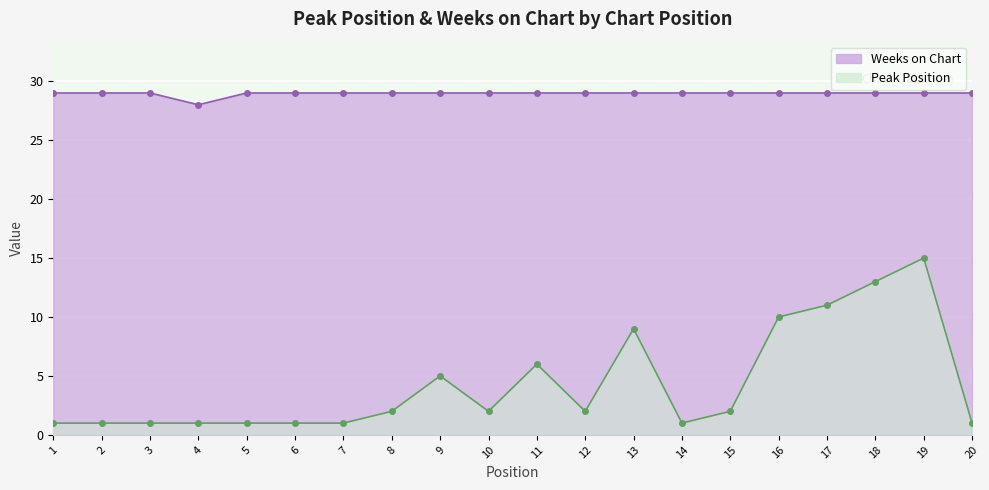

List the series in order of their overall mean, highest first.

Weeks on Chart, Peak Position